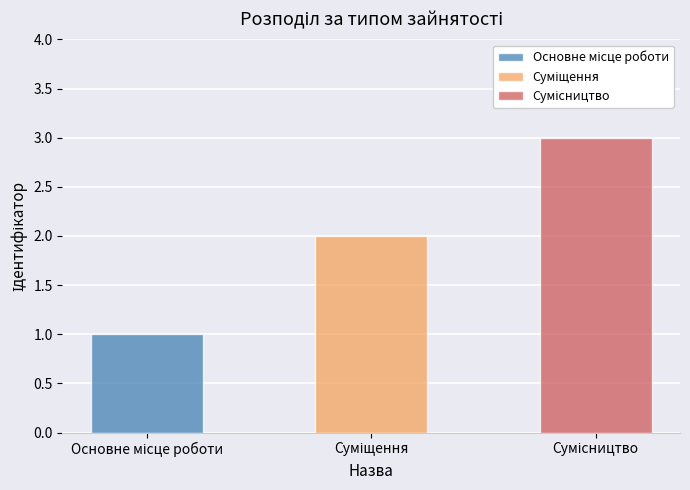

List the labels in order of value, largest first.

Сумісництво, Суміщення, Основне місце роботи